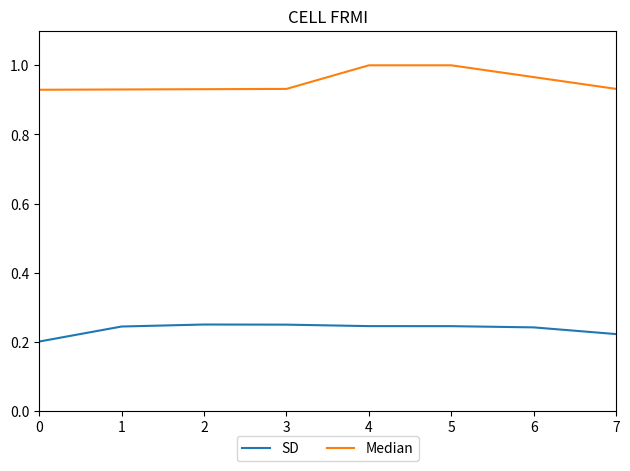

Rank the series by their average value, from lowest to highest.

SD, Median